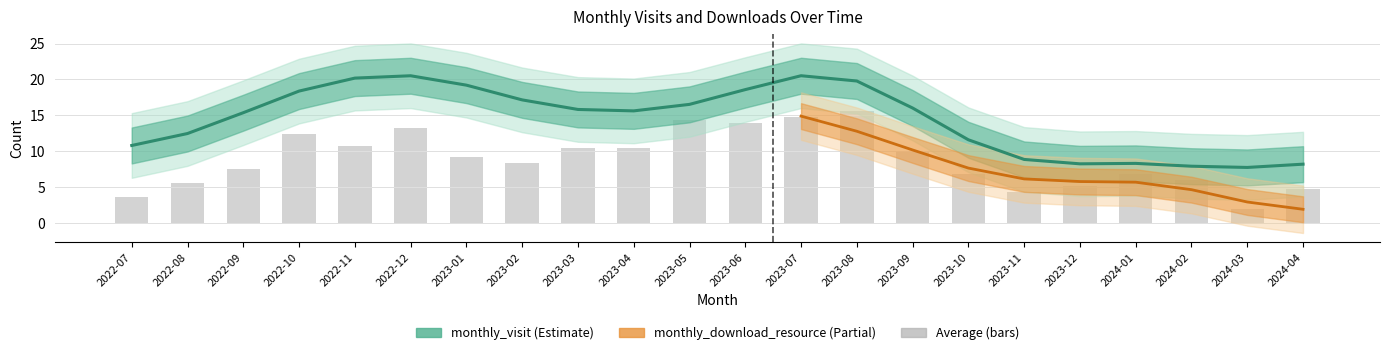

Which label corresponds to the largest value in the chart?

2022-12